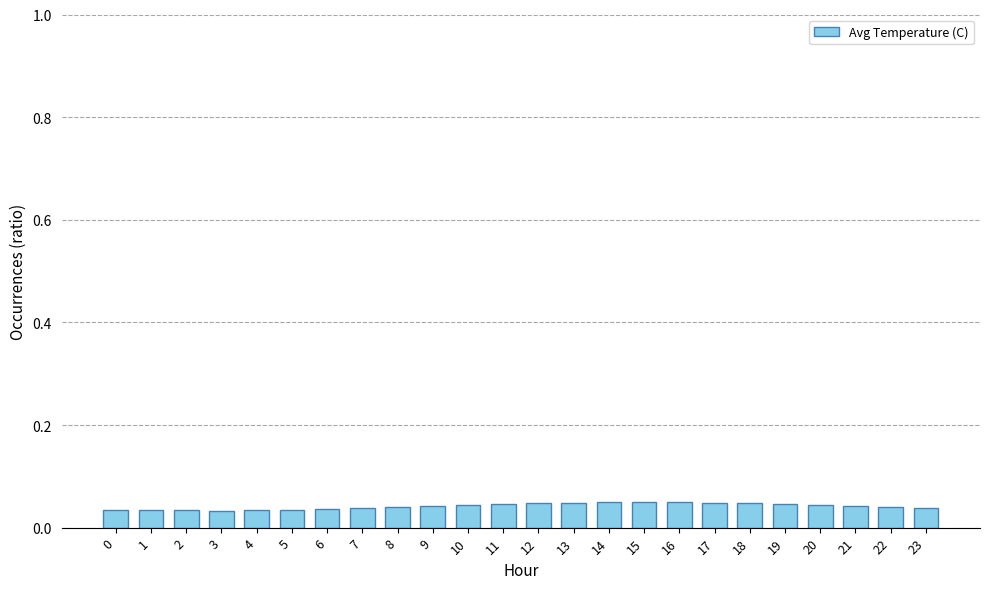

How many values are between 0 and 1?

24